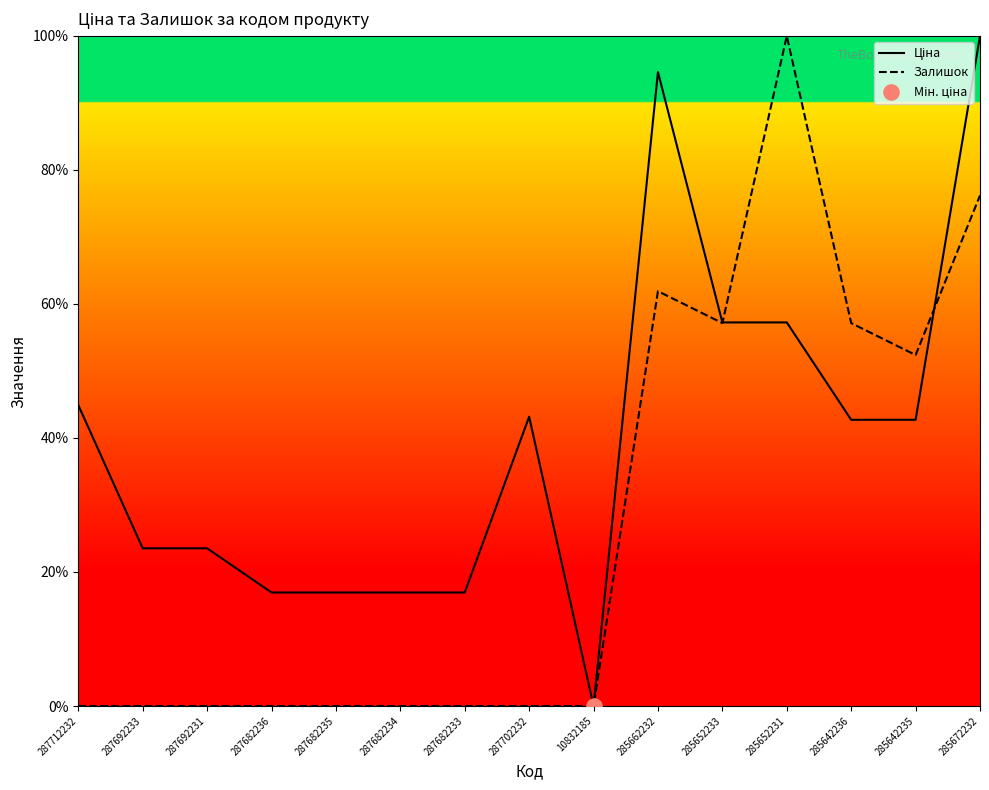

What are all the series names shown in the legend?

Ціна, Залишок